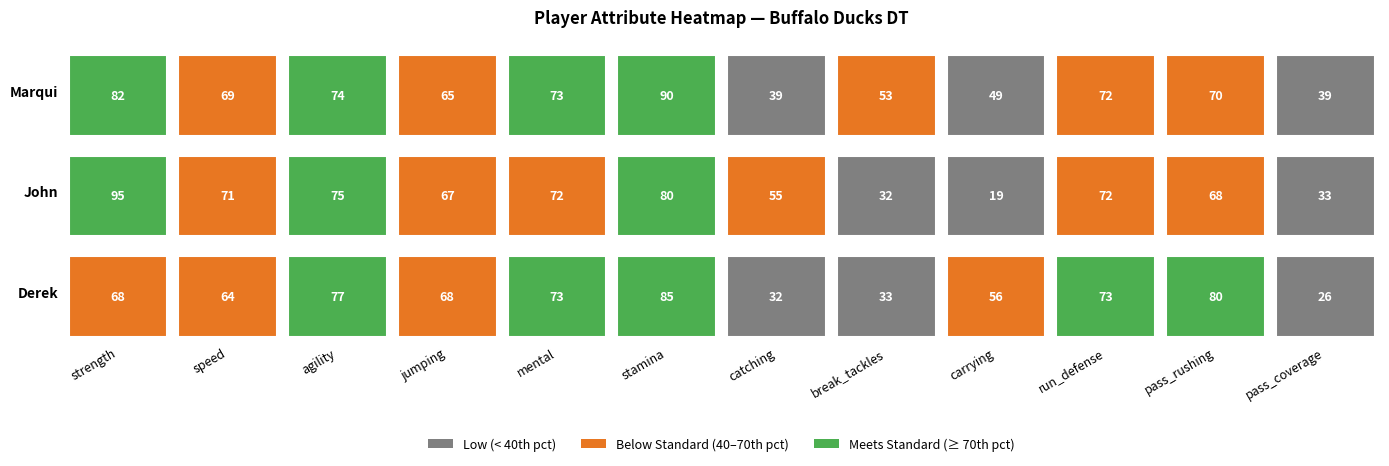

What is the spread (max minus min) of values at 9?

1